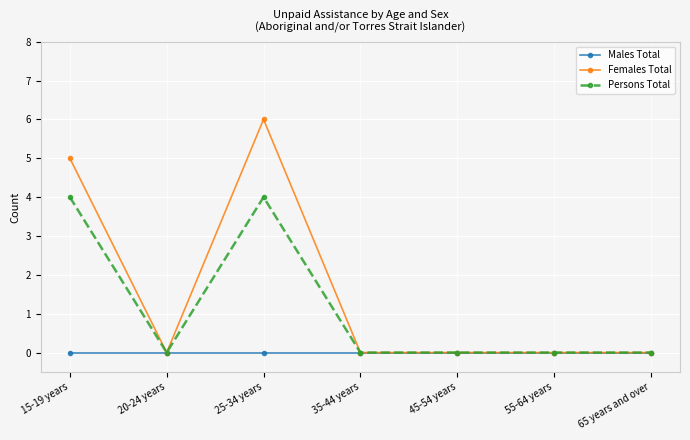

At which label does Females Total reach its peak?

25-34 years